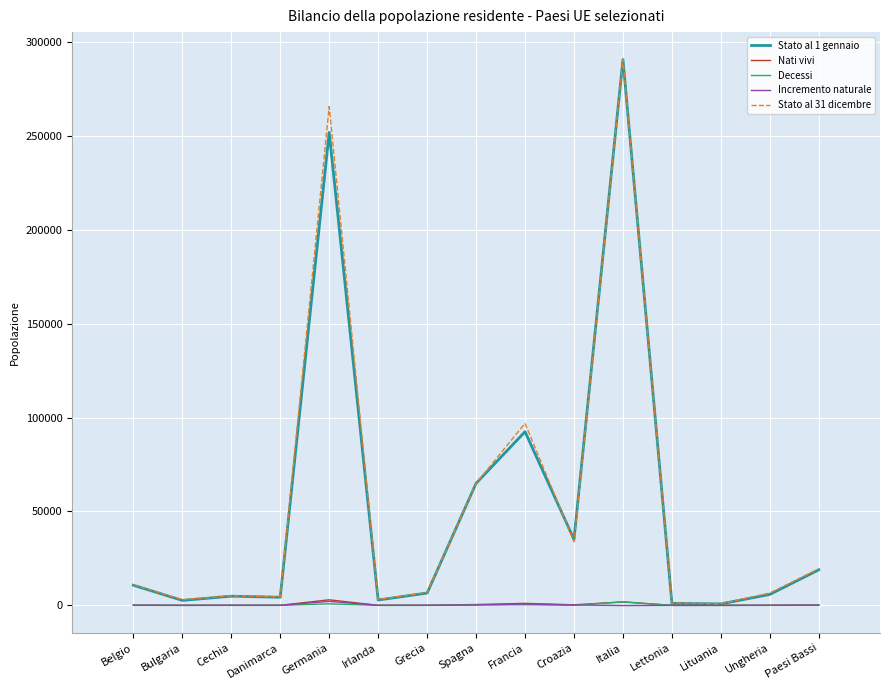

Which series has the largest range (max minus min)?

Stato al 1 gennaio